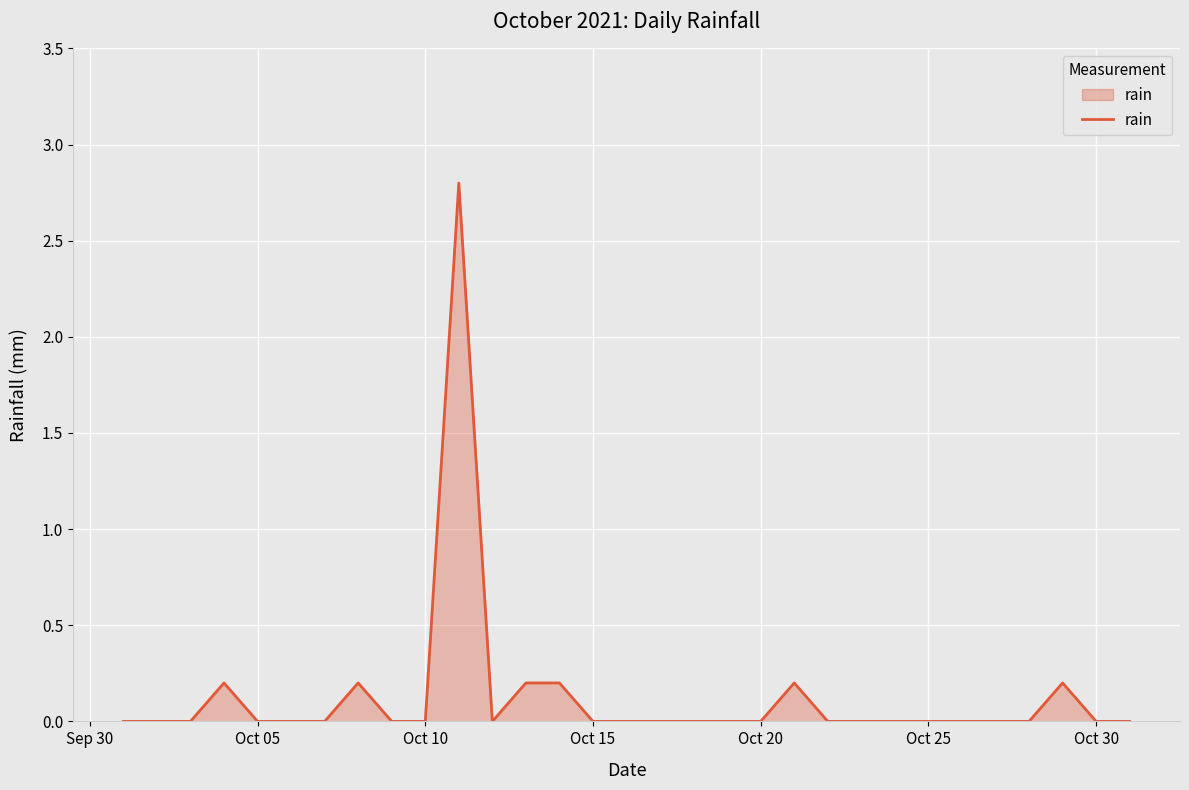

What is the difference between the maximum and minimum values?

2.8